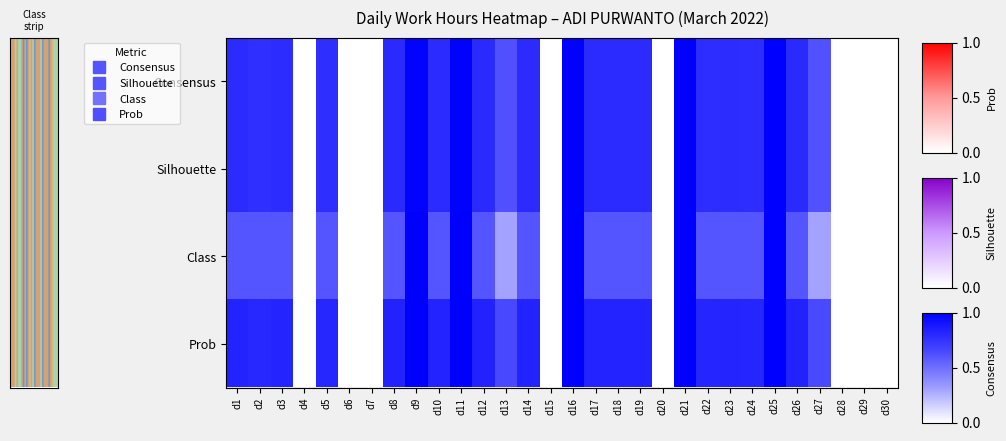

At how many categories does at least one series exceed 0?

22